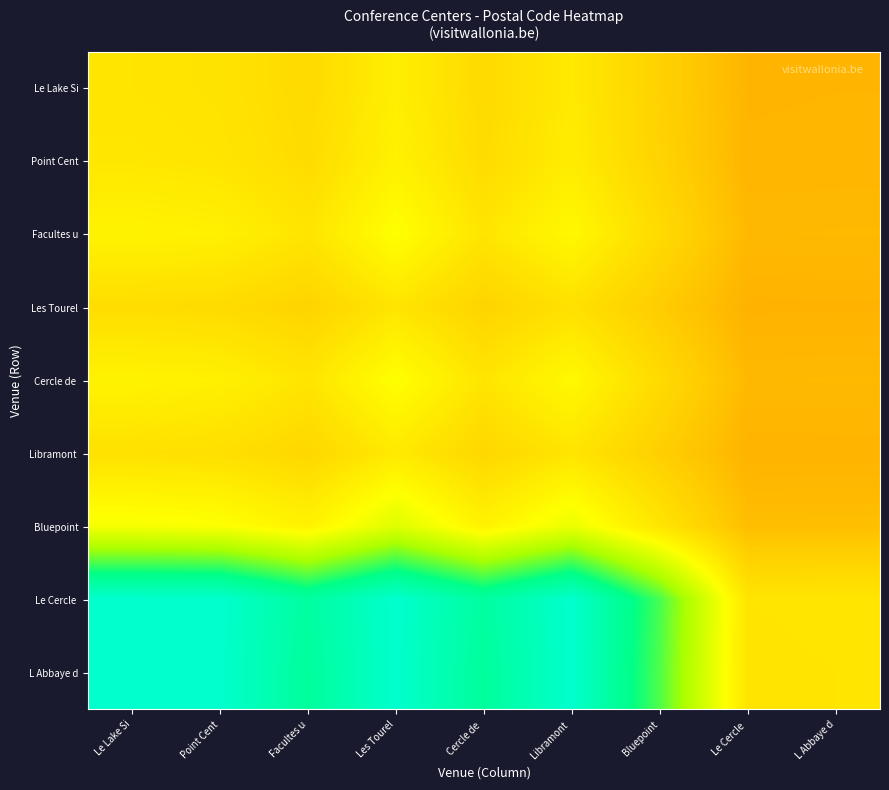

Which series changed the most between Le Cercle and L Abbaye d?

Le Cercle